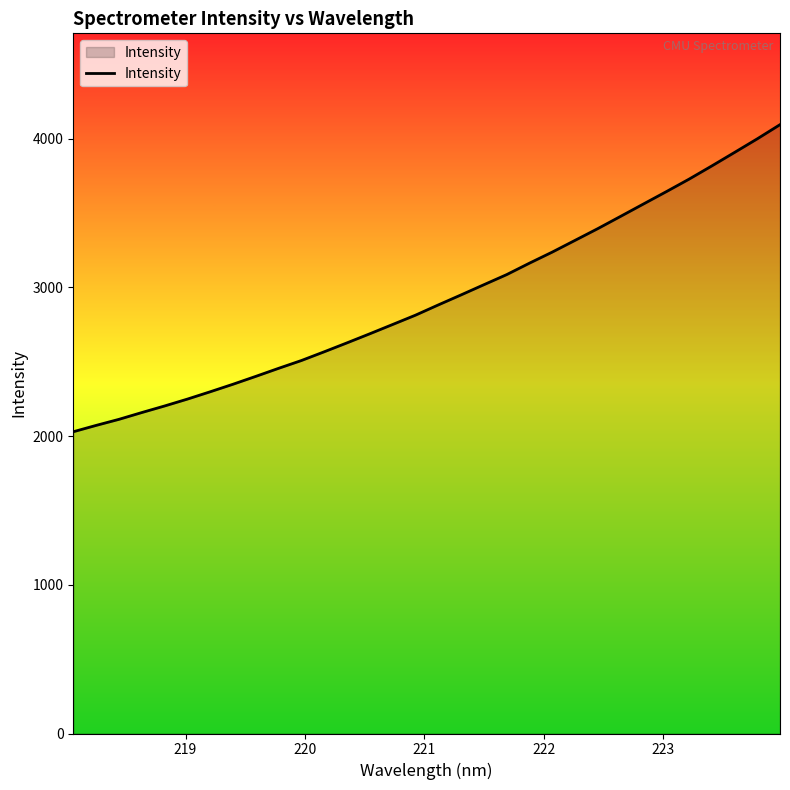

What is the difference between the maximum and minimum values?

2064.7